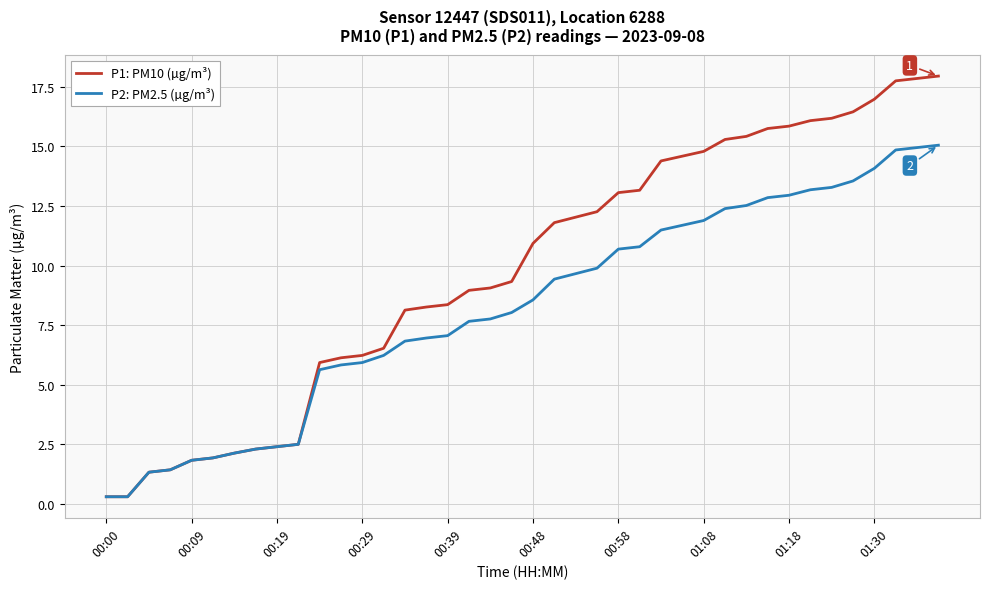

List the series in order of their overall mean, lowest first.

P2: PM2.5 (µg/m³), P1: PM10 (µg/m³)